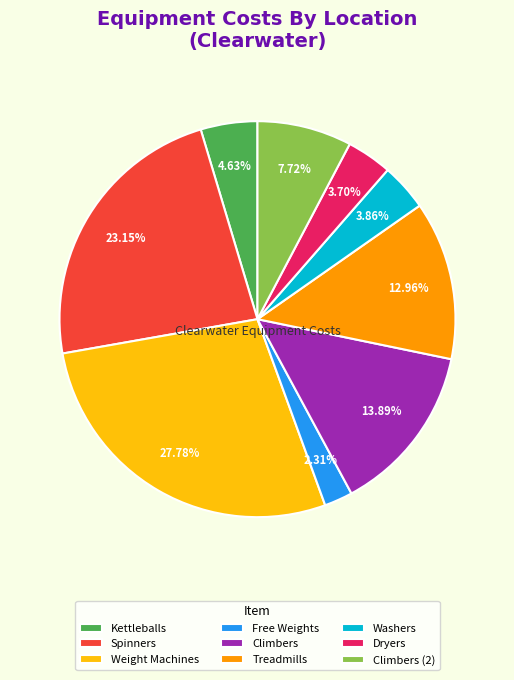

Combined, do Weight Machines and Climbers account for over 50%?

No